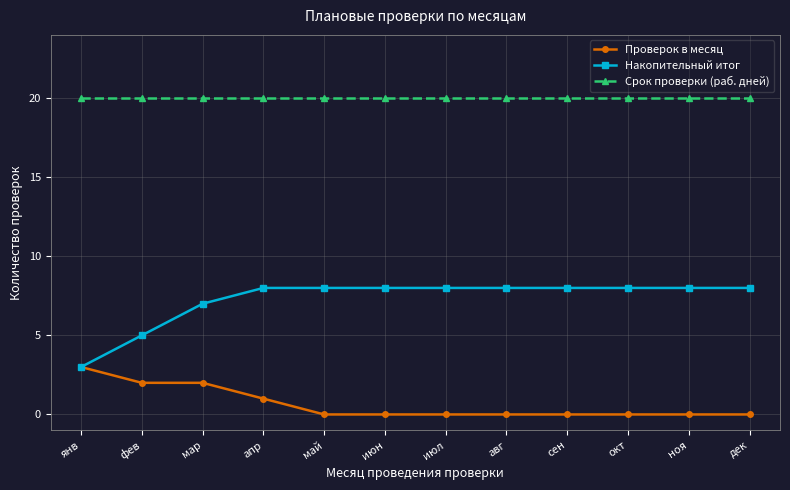

What position from the left is июл?

7